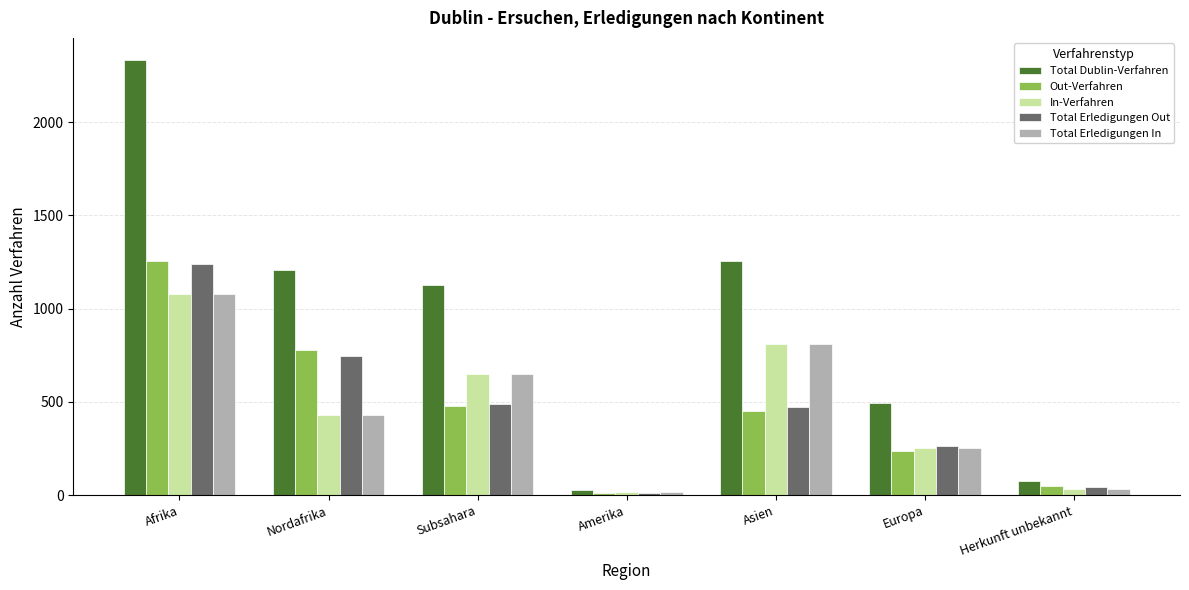

What is the sum of all Out-Verfahren values?

3257